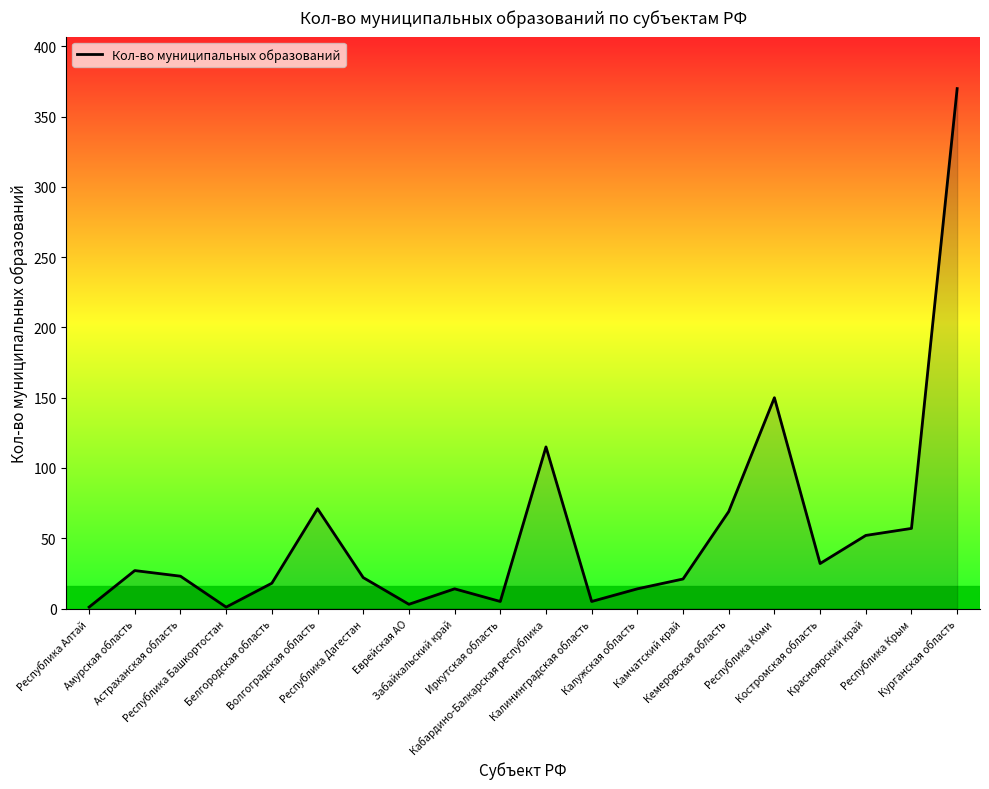

Rank the categories by value from lowest to highest.

Республика Алтай, Республика Башкортостан, Еврейская АО, Иркутская область, Калининградская область, Забайкальский край, Калужская область, Белгородская область, Камчатский край, Республика Дагестан, Астраханская область, Амурская область, Костромская область, Красноярский край, Республика Крым, Кемеровская область, Волгоградская область, Кабардино-Балкарская республика, Республика Коми, Курганская область